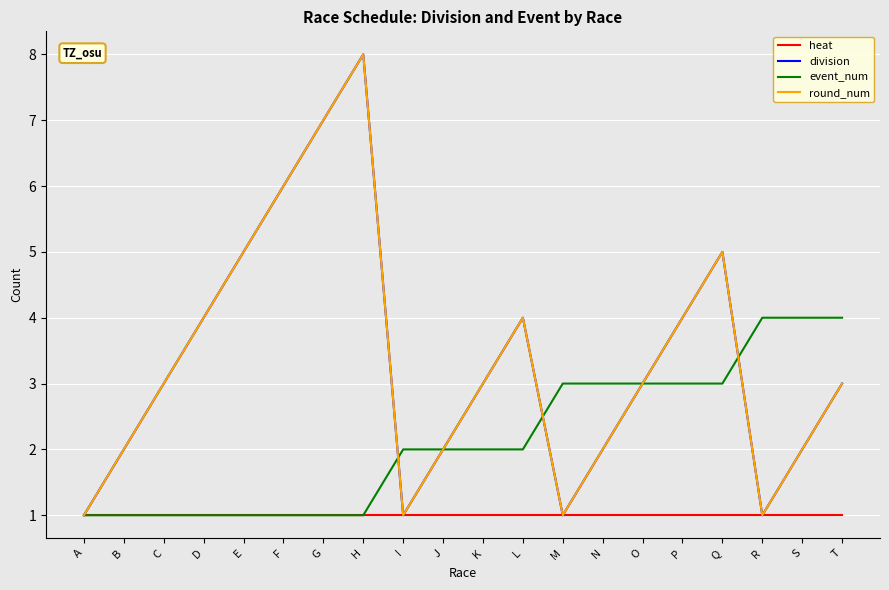

Does the chart display data point markers on the line(s)?

No